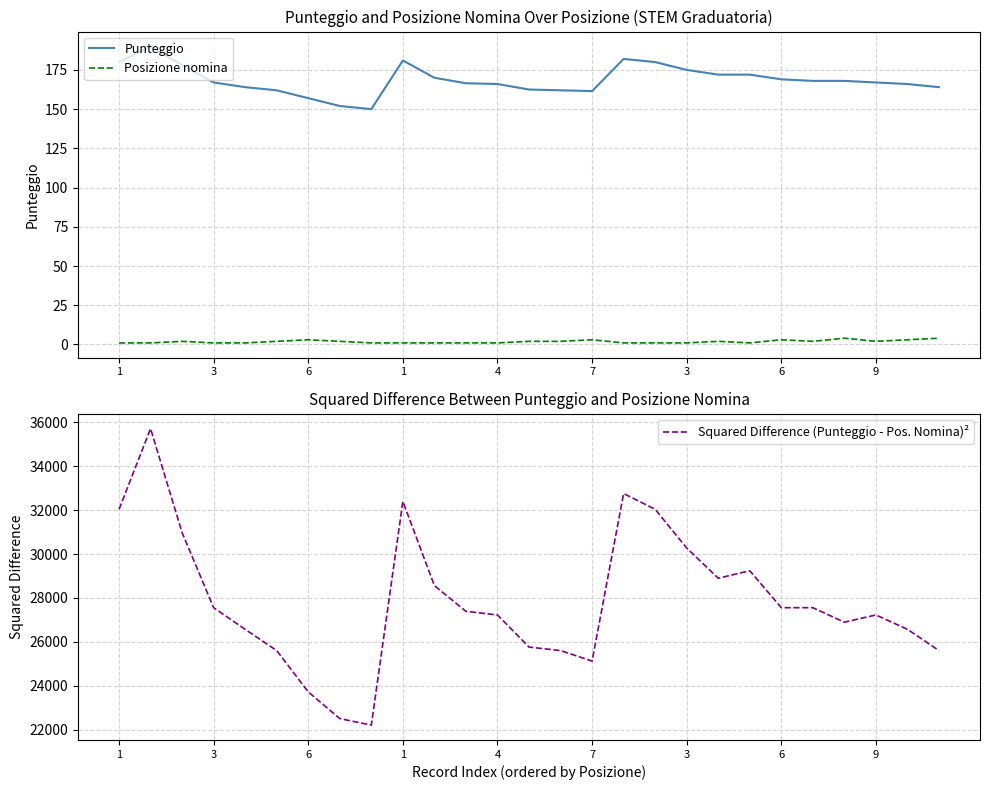

True or false: Squared Difference (Punteggio - Pos. Nomina)² and Punteggio cross at least once.

False